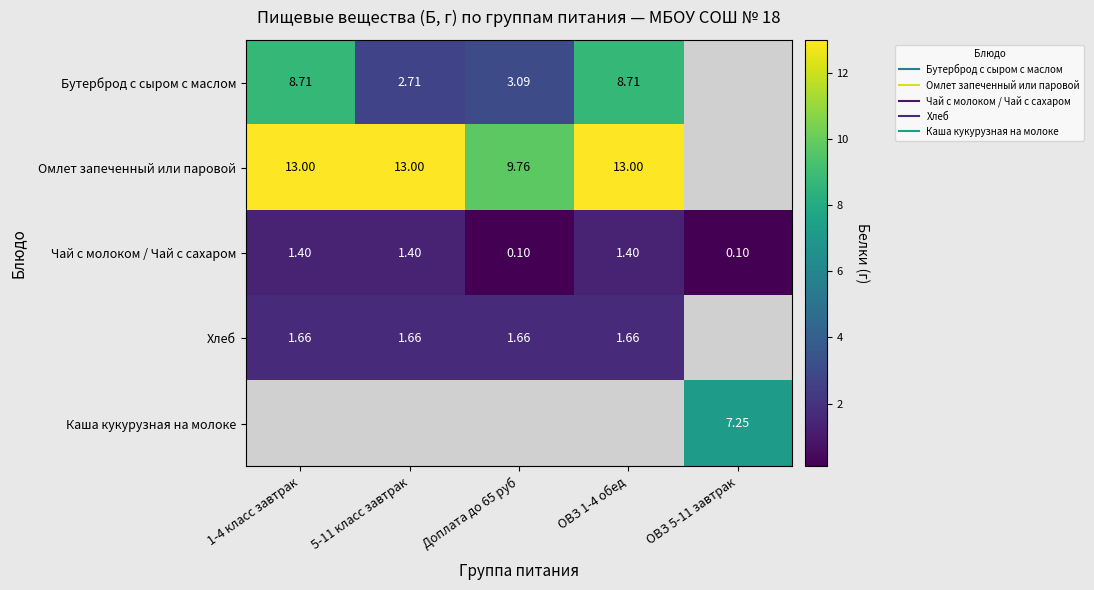

Between 1-4 класс завтрак and Доплата до 65 руб, which is larger?

1-4 класс завтрак